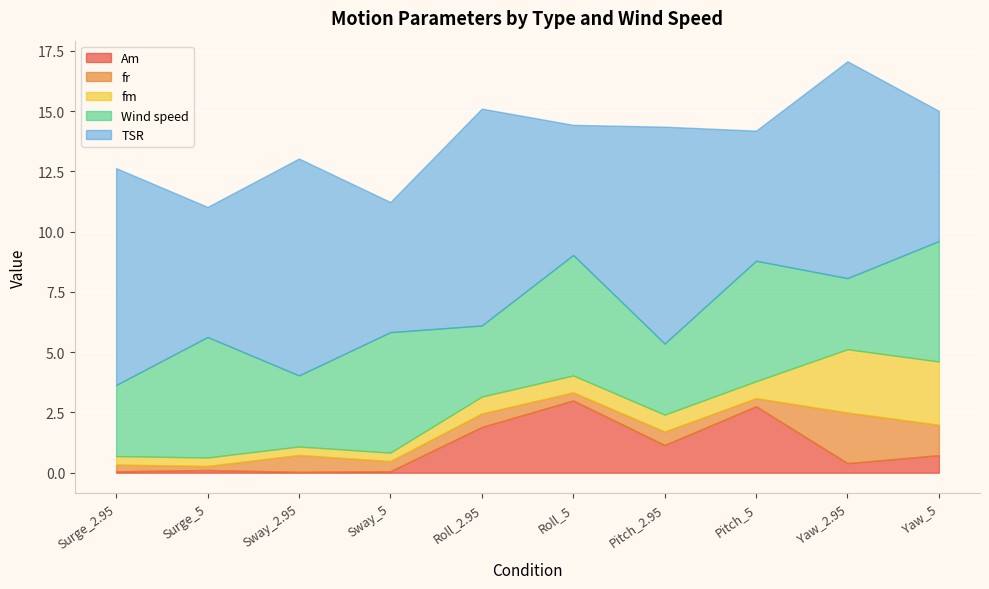

At which category is the sum across all series the highest?

Yaw_2.95